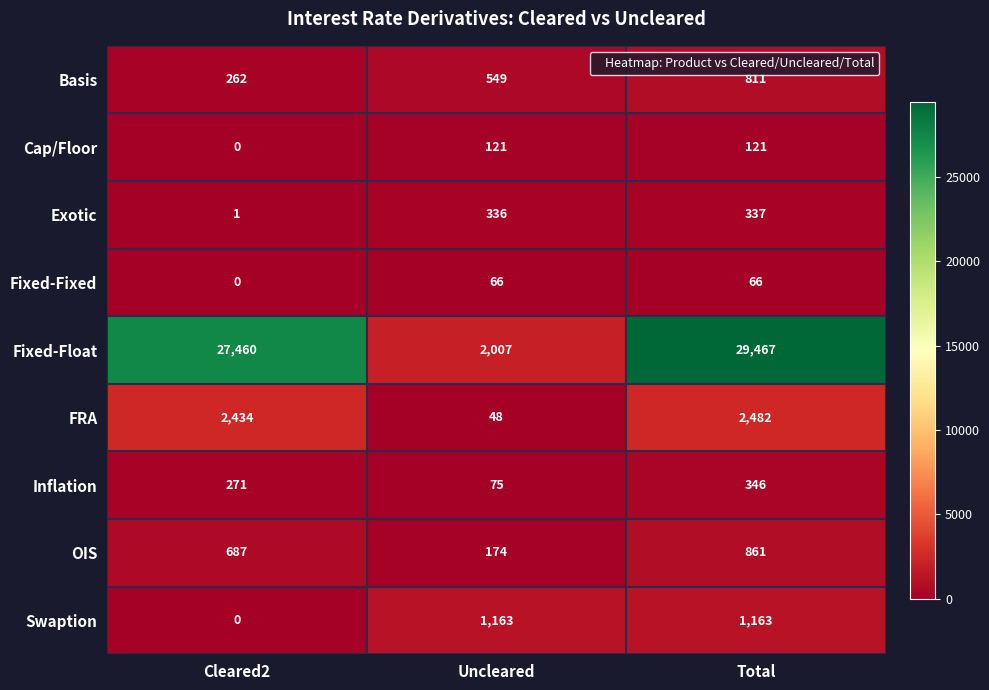

What is the difference between the maximum and minimum values in the FRA series?

2434